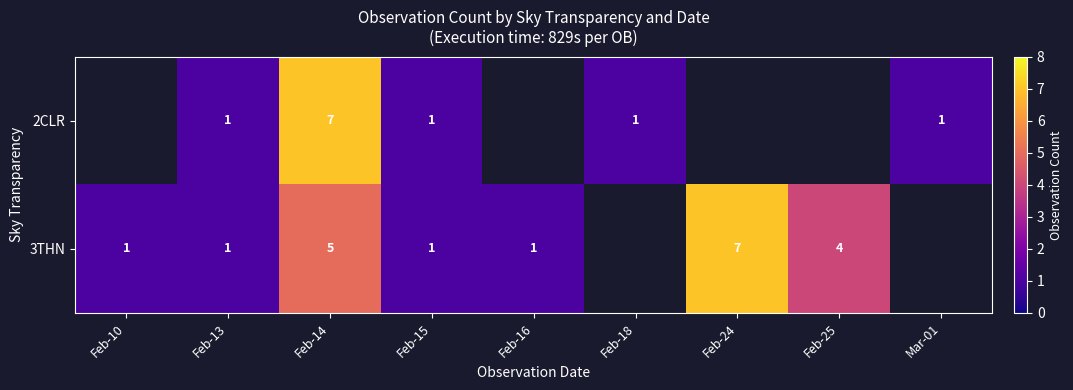

Count the number of categories in the chart.

9